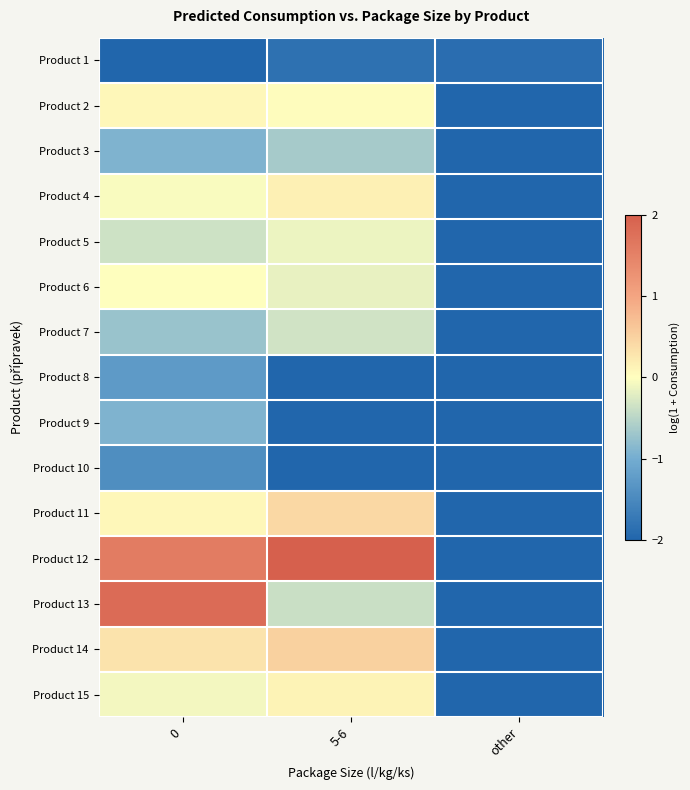

Reading left to right, list all the values displayed in this chart.

Product 1: 0=-2.0	5-6=-1.8	other=-1.9
Product 2: 0=0.1	5-6=0.0	other=-2.0
Product 3: 0=-0.9	5-6=-0.6	other=-2.0
Product 4: 0=-0.0	5-6=0.2	other=-2.0
Product 5: 0=-0.3	5-6=-0.1	other=-2.0
Product 6: 0=0.0	5-6=-0.2	other=-2.0
Product 7: 0=-0.7	5-6=-0.3	other=-2.0
Product 8: 0=-1.3	5-6=-2.0	other=-2.0
Product 9: 0=-0.9	5-6=-2.0	other=-2.0
Product 10: 0=-1.4	5-6=-2.0	other=-2.0
Product 11: 0=0.1	5-6=0.4	other=-2.0
Product 12: 0=1.6	5-6=2.0	other=-2.0
Product 13: 0=1.8	5-6=-0.4	other=-2.0
Product 14: 0=0.3	5-6=0.5	other=-2.0
Product 15: 0=-0.1	5-6=0.1	other=-2.0